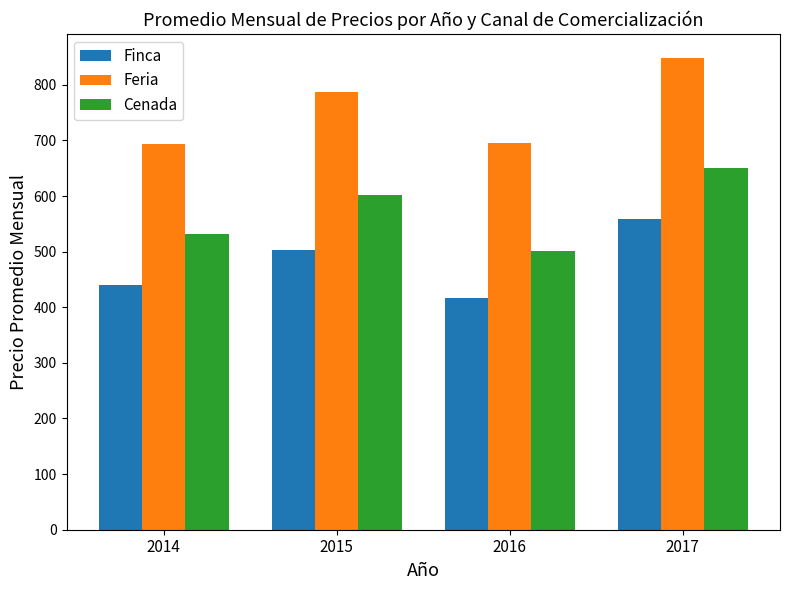

What is the value of the Feria bar at the 2nd from the left?

787.3